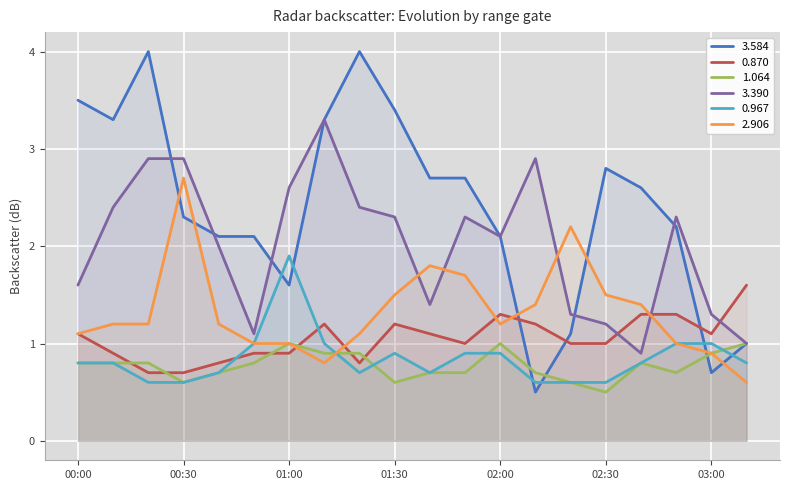

The value of 0.967 at 2006/05/08 01:10 is 1.8. True or false?

False